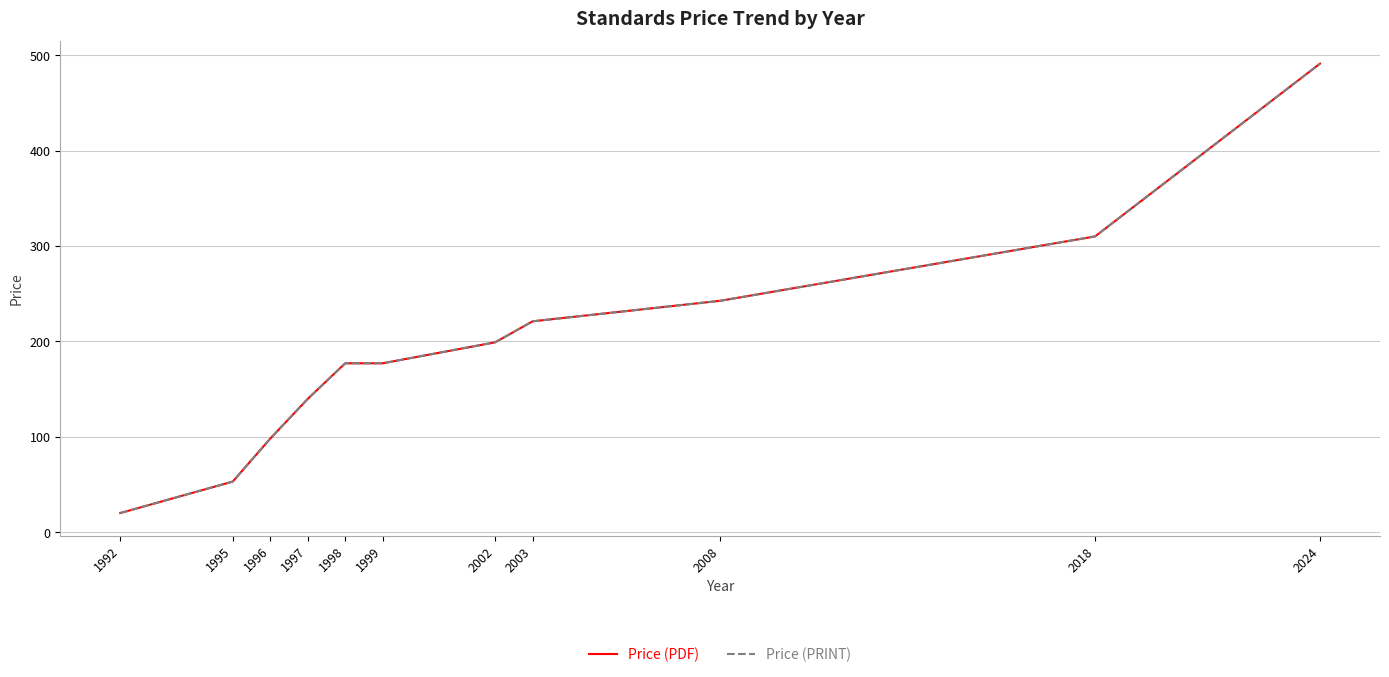

Does the chart display data point markers on the line(s)?

No